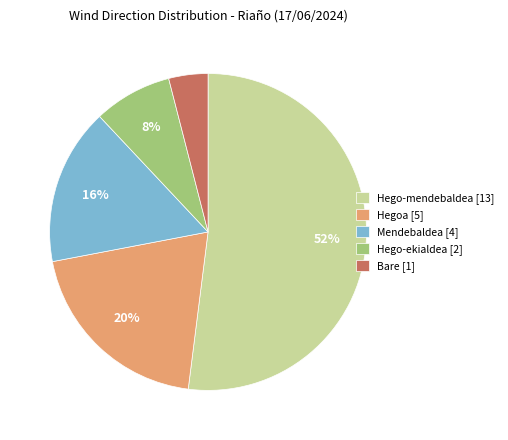

Which has a higher value, Bare or Mendebaldea?

Mendebaldea